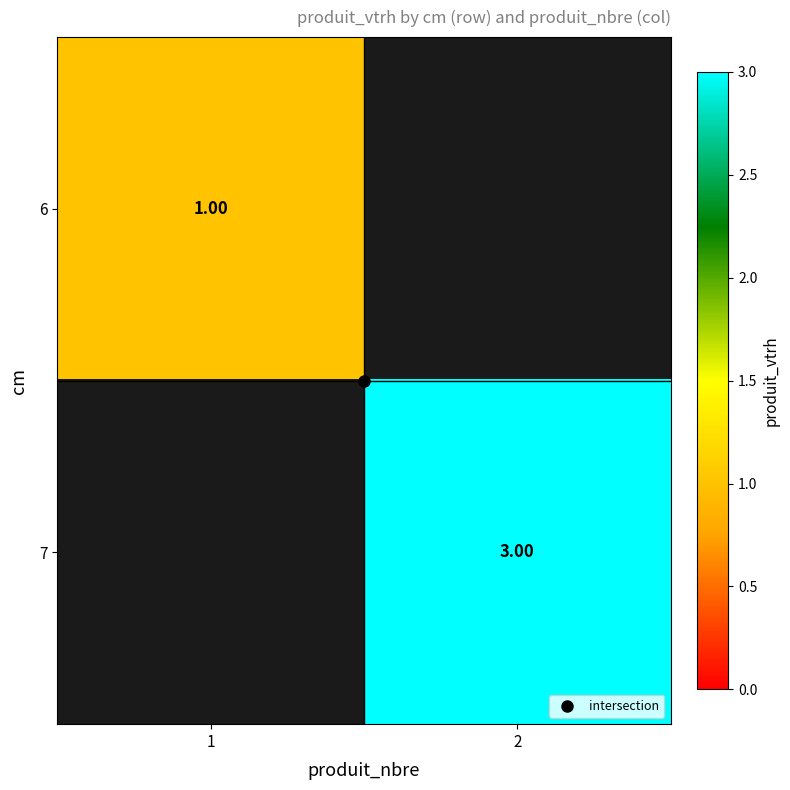

How many series are shown in this chart?

2